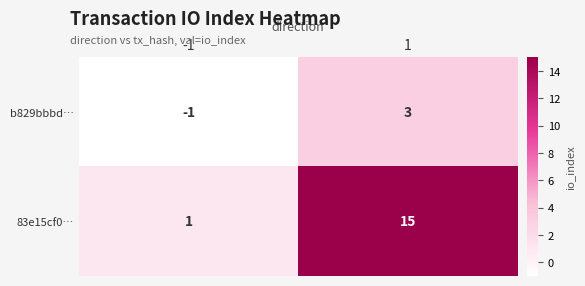

Which series changed the most between -1 and 1?

83e15cf0…